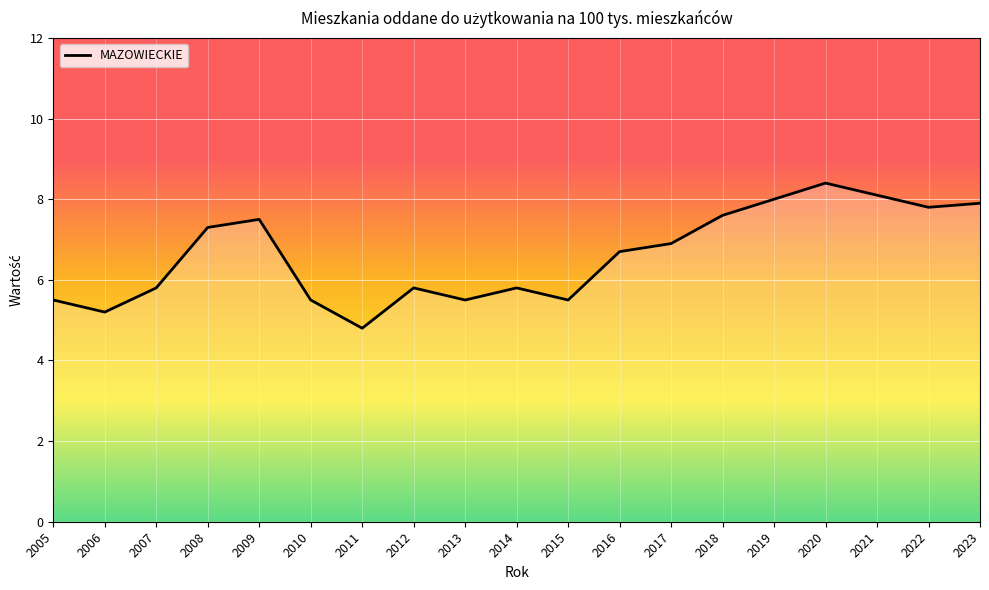

Between 2014 and 2006, which is larger?

2014